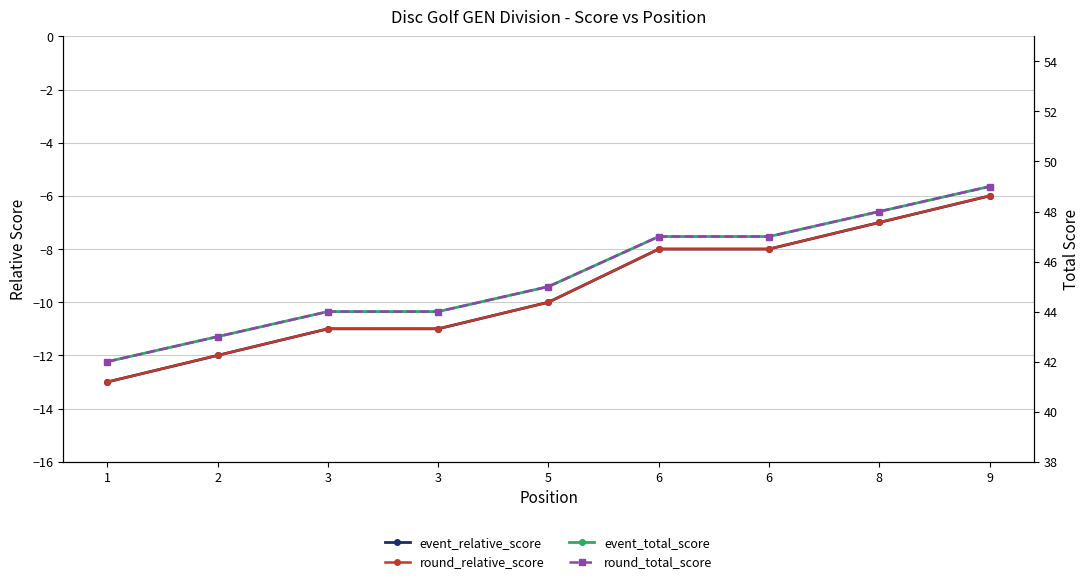

How many data points in round_total_score are above 45?

4